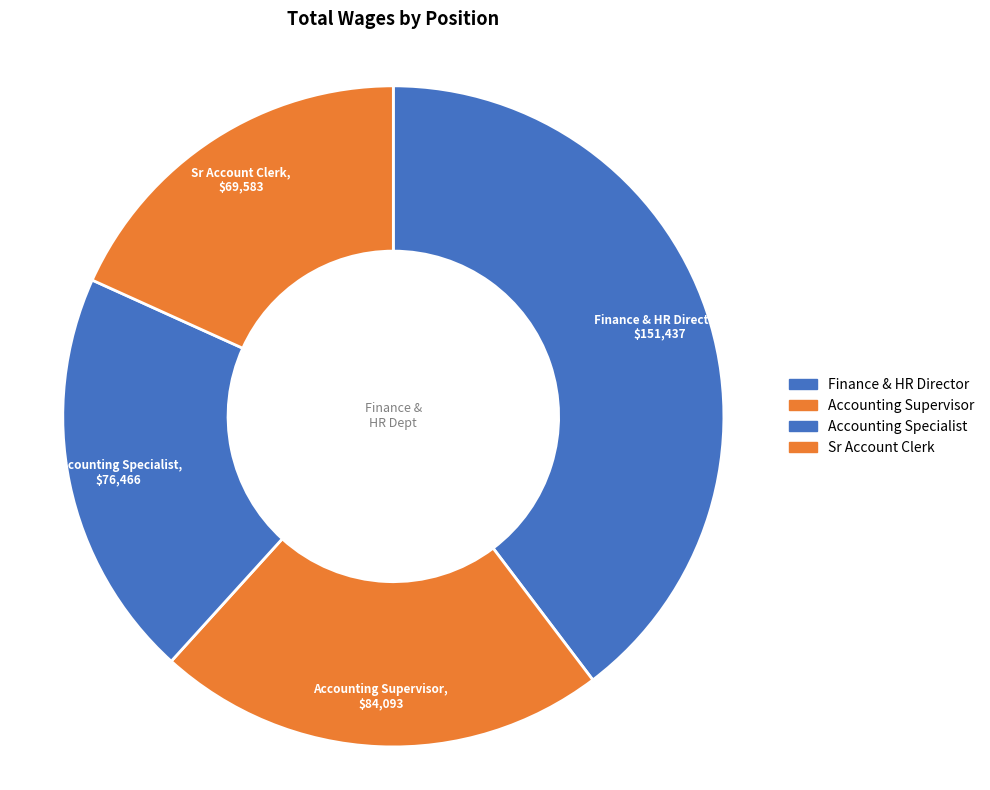

Do Finance & HR Director and Accounting Supervisor together represent more than half of the pie?

Yes